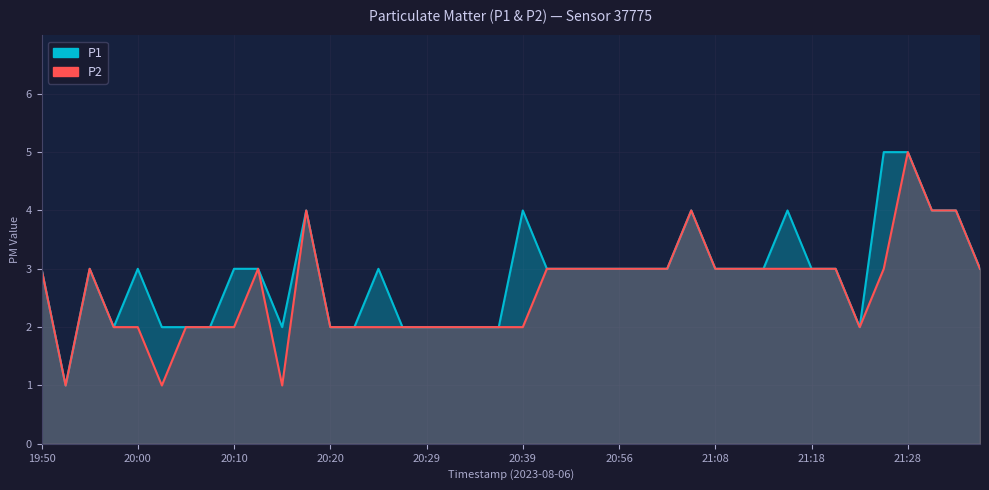

Reading right to left, transcribe all the data shown in this chart.

P1: 3	4	4	5	5	2	3	3	4	3	3	3	4	3	3	3	3	3	3	4	2	2	2	2	2	3	2	2	4	2	3	3	2	2	2	3	2	3	1	3
P2: 3	4	4	5	3	2	3	3	3	3	3	3	4	3	3	3	3	3	3	2	2	2	2	2	2	2	2	2	4	1	3	2	2	2	1	2	2	3	1	3